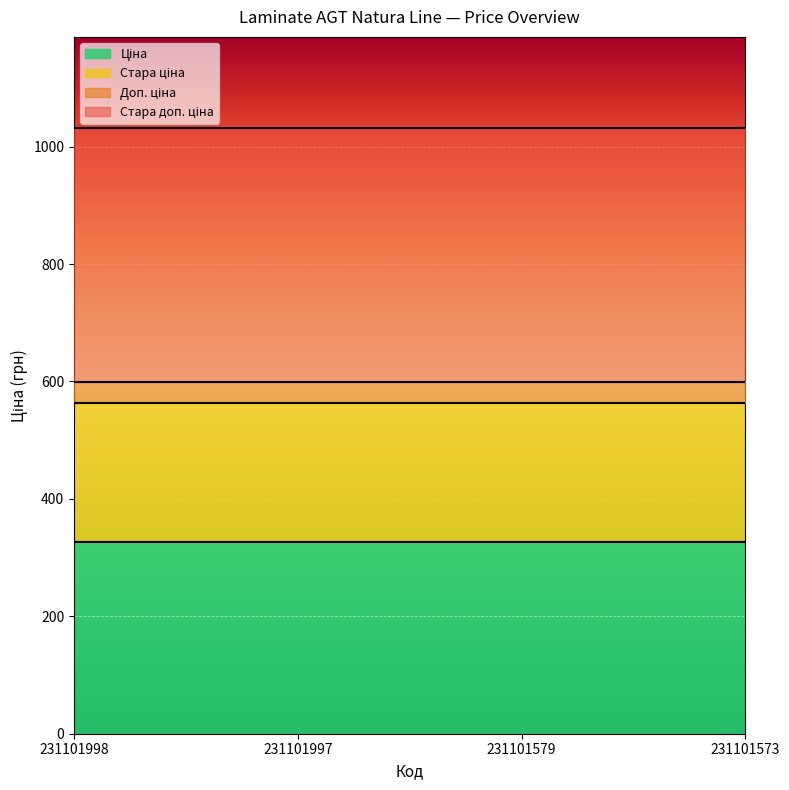

The Стара доп. ціна series shows 509.9 at 231101997. True or false?

False